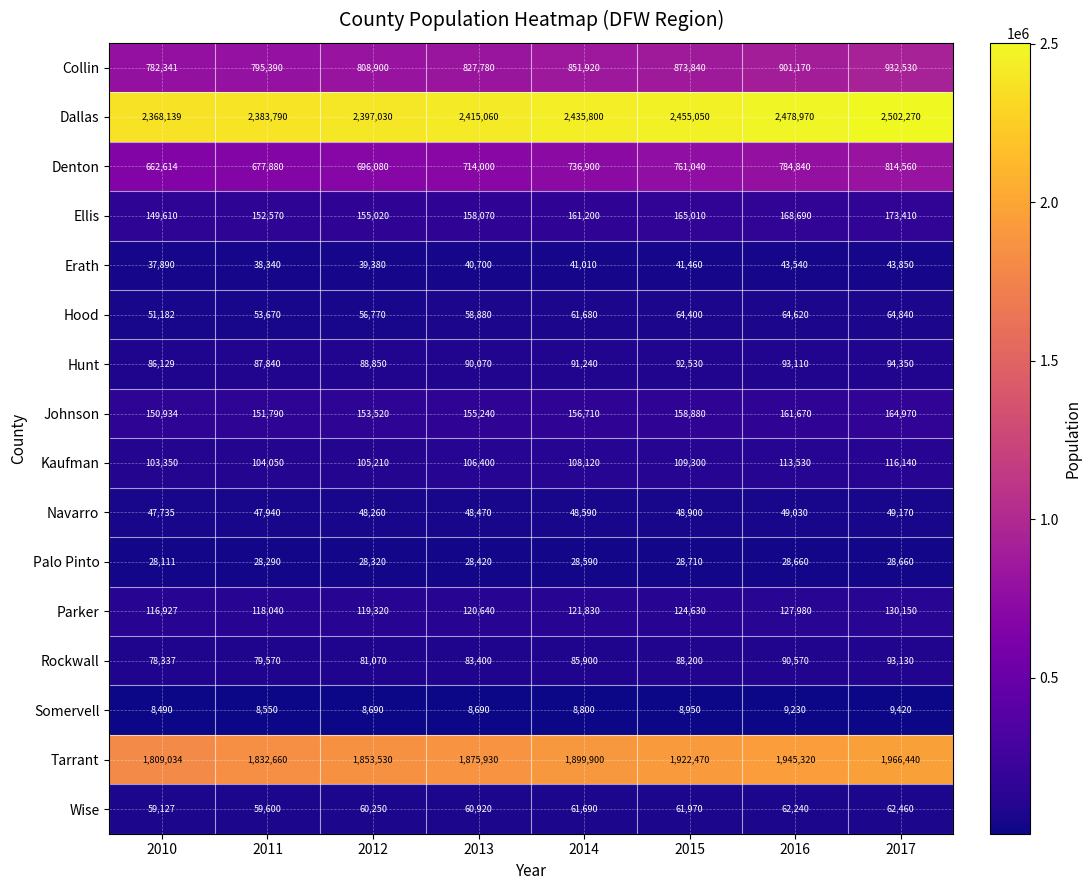

At which category is the sum across all series the highest?

2017